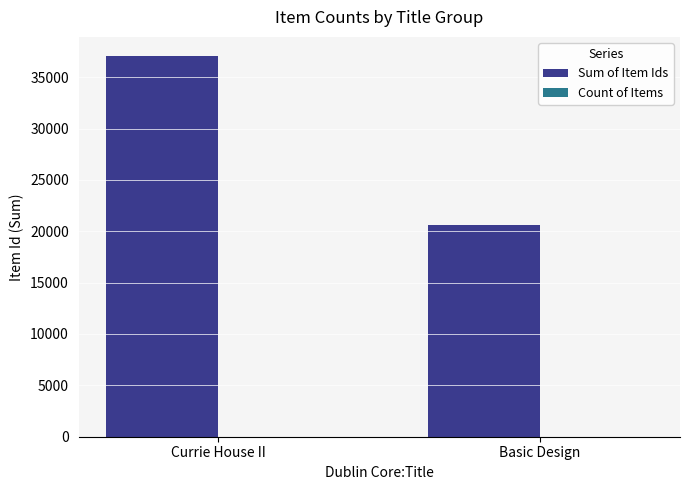

Which label corresponds to the largest value in the chart?

Currie House II